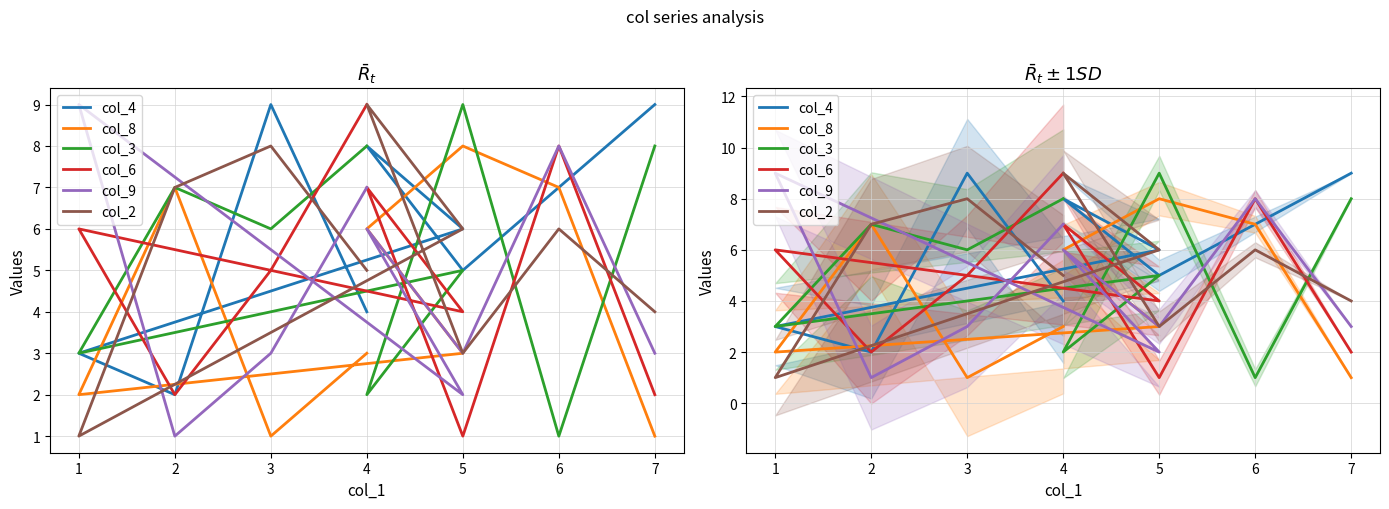

True or false: col_4 and col_2 intersect in this chart.

True